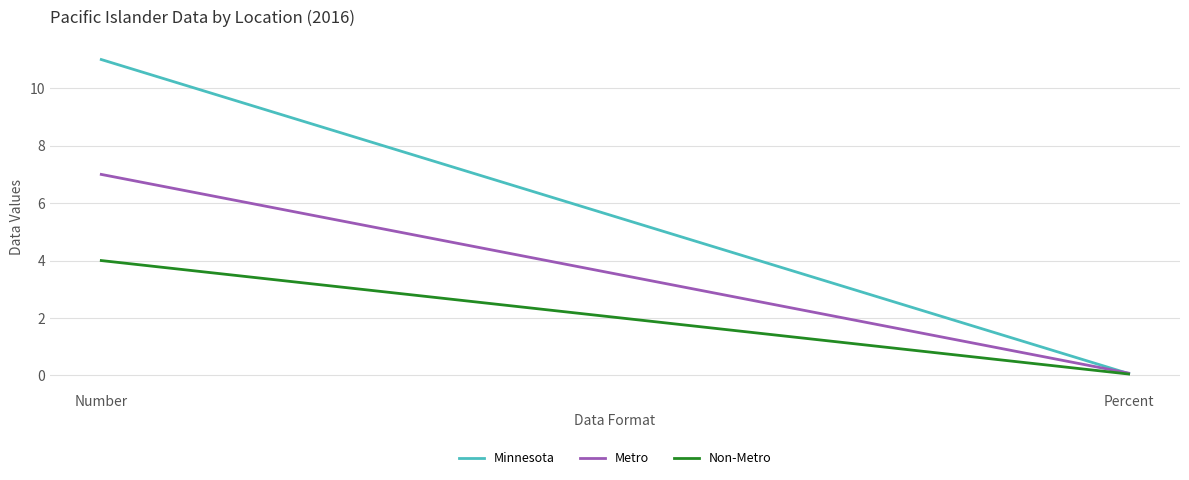

What is the sum of all Minnesota values?

11.1